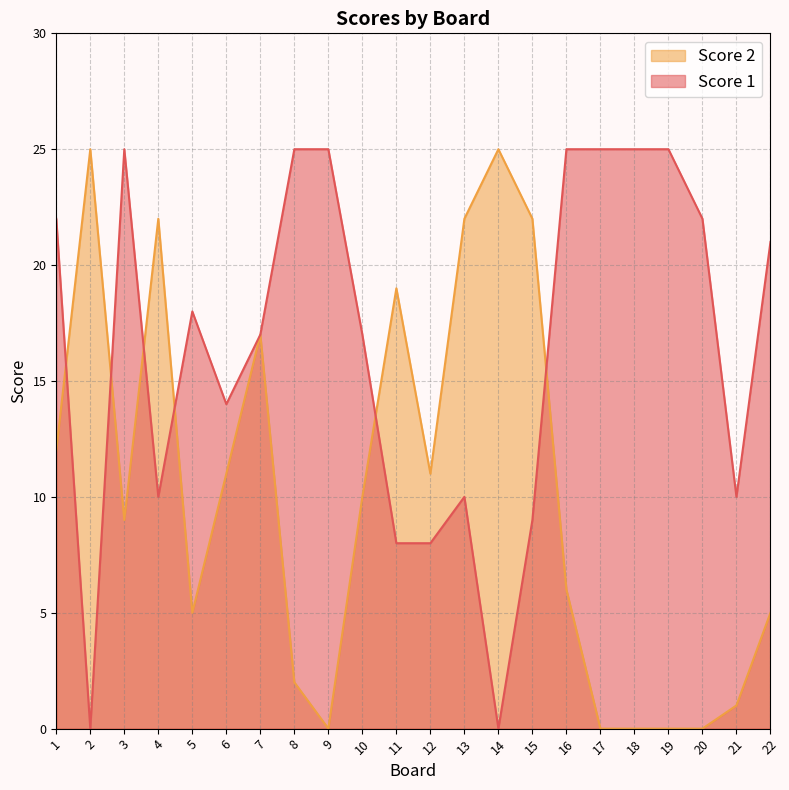

Which series has the largest range (max minus min)?

Score 1